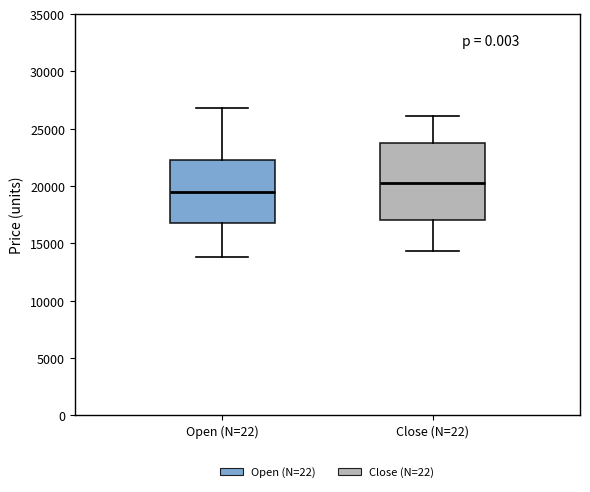

Where does the median line of the box for Open (N=22) sit on the y-axis? The values are not printed on the chart, so give them approximately, as read against the axis.

19500